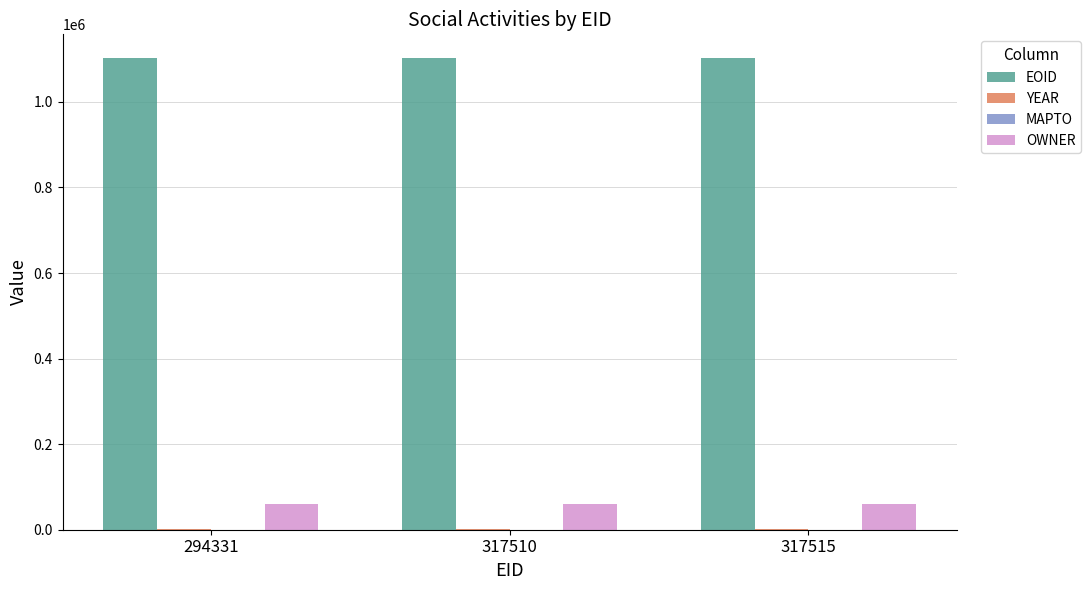

Is it true that OWNER equals 60267 at 317510?

True